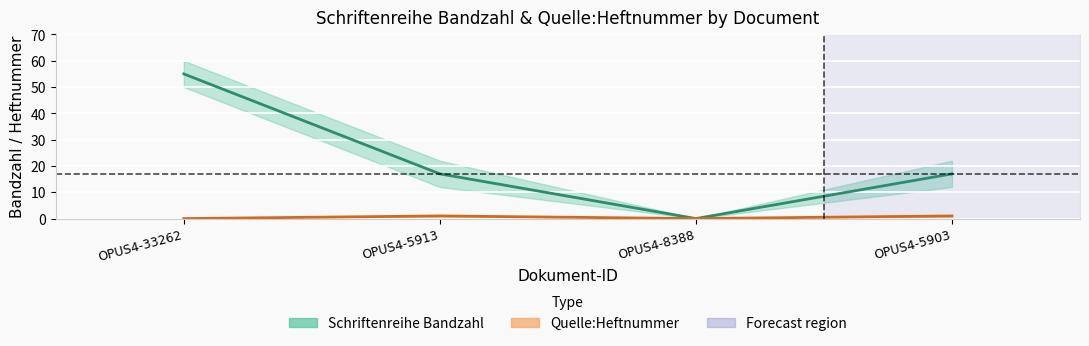

Where is Quelle:Heftnummer nearest to the value 0?

OPUS4-33262